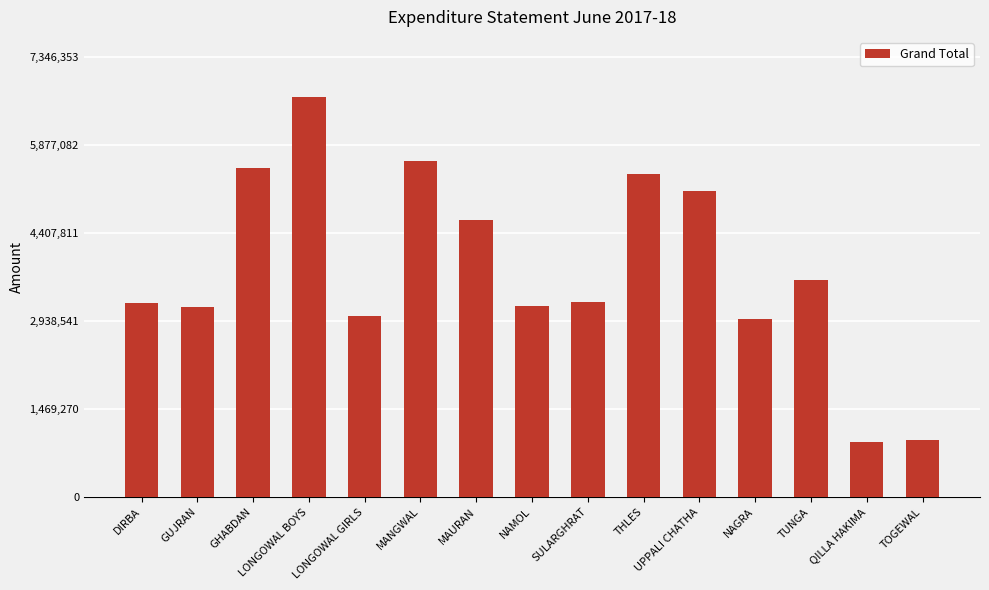

What position from the right is TUNGA?

3